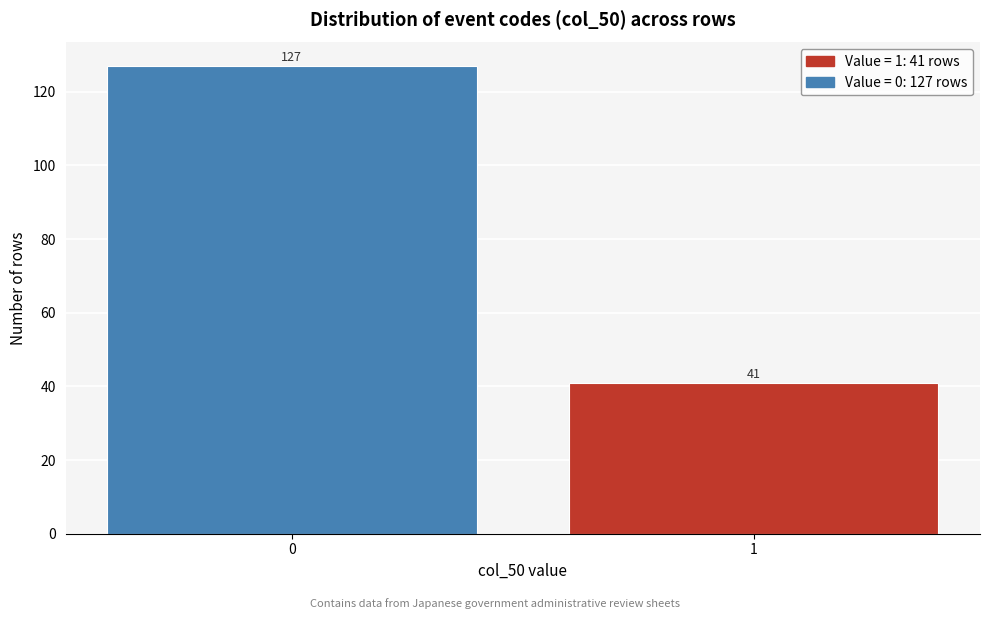

Reading left to right, transcribe all the data shown in this chart.

127	41